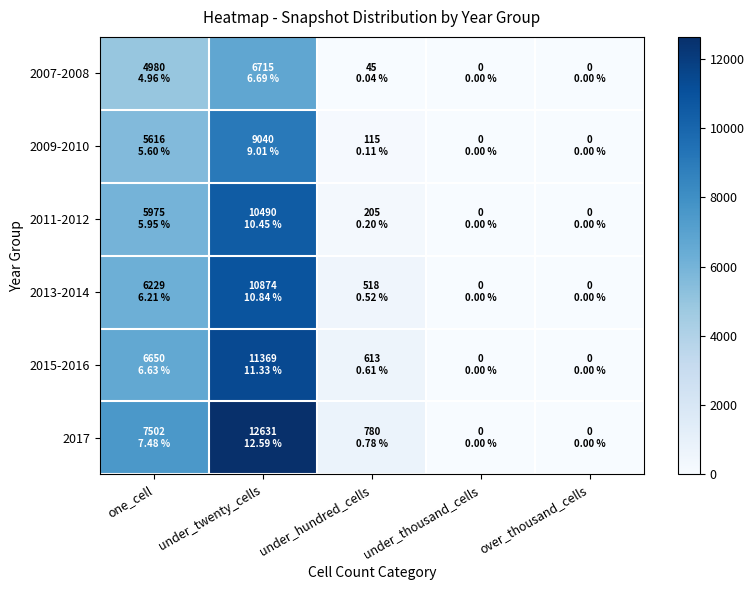

Reading right to left, transcribe all the data shown in this chart.

2007-2008: over_thousand_cells=0	under_thousand_cells=0	under_hundred_cells=45	under_twenty_cells=6715	one_cell=4980
2009-2010: over_thousand_cells=0	under_thousand_cells=0	under_hundred_cells=115	under_twenty_cells=9040	one_cell=5616
2011-2012: over_thousand_cells=0	under_thousand_cells=0	under_hundred_cells=205	under_twenty_cells=10490	one_cell=5975
2013-2014: over_thousand_cells=0	under_thousand_cells=0	under_hundred_cells=518	under_twenty_cells=10874	one_cell=6229
2015-2016: over_thousand_cells=0	under_thousand_cells=0	under_hundred_cells=613	under_twenty_cells=11369	one_cell=6650
2017: over_thousand_cells=0	under_thousand_cells=0	under_hundred_cells=780	under_twenty_cells=12631	one_cell=7502